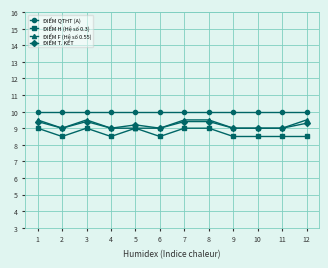

The value of ĐIỂM QTHT (A) at 2 is 5.6. True or false?

False